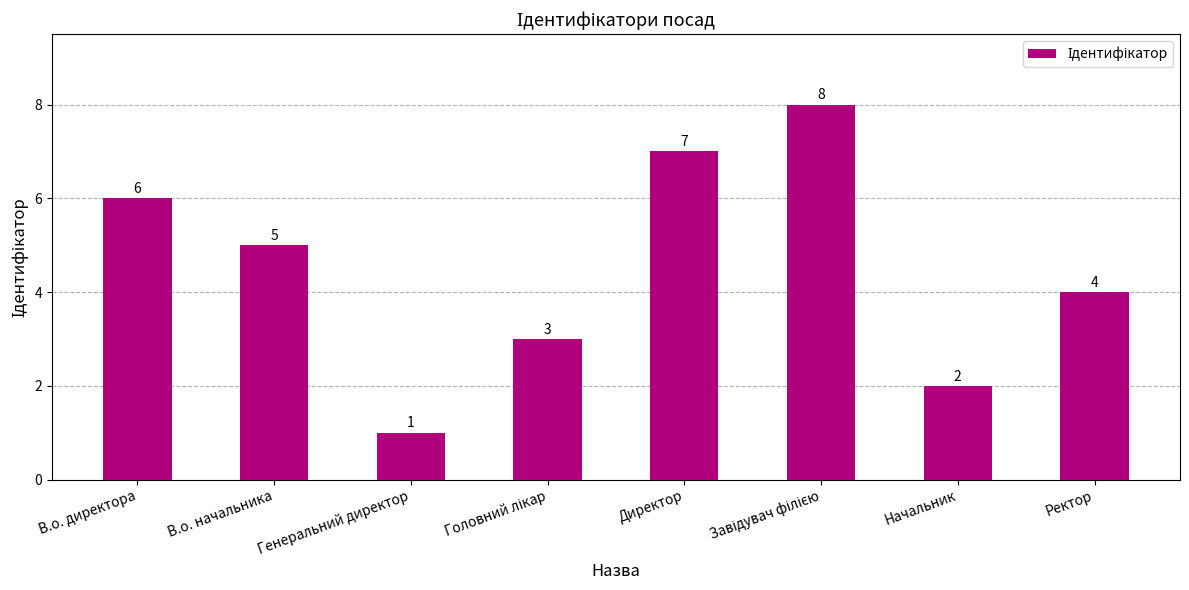

Which has a higher value, Начальник or В.о. директора?

В.о. директора